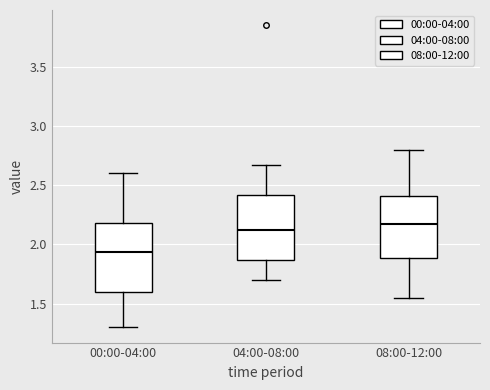

Reading left to right, transcribe this box plot: for each box, give where its median line is, the range the box spans, and where its two whiskers end, as read against the y-axis. The values are not printed on the chart, so give them approximately, as read against the axis.

00:00-04:00: median 1.95, box 1.60 to 2.20, whiskers 1.30 to 2.60
04:00-08:00: median 2.15, box 1.85 to 2.40, whiskers 1.70 to 2.65
08:00-12:00: median 2.20, box 1.90 to 2.40, whiskers 1.55 to 2.80